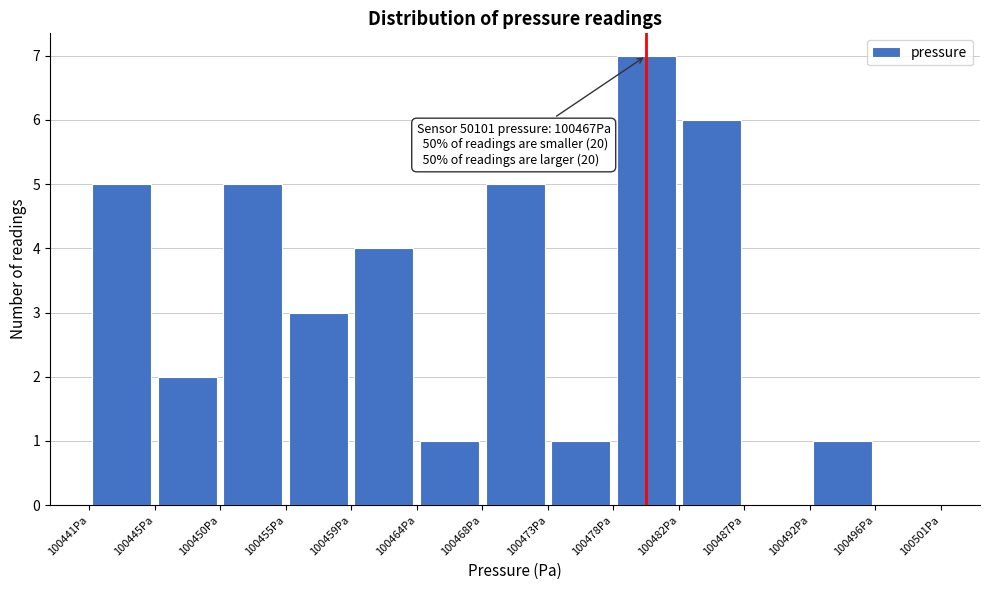

Which range on the x-axis has the tallest bar?

100478.0 to 100482.5